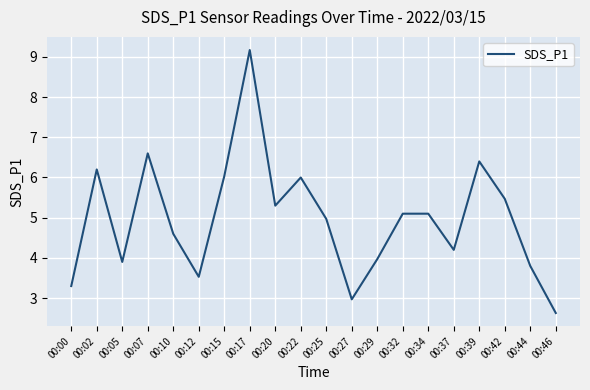

How many lines are shown in the chart?

1